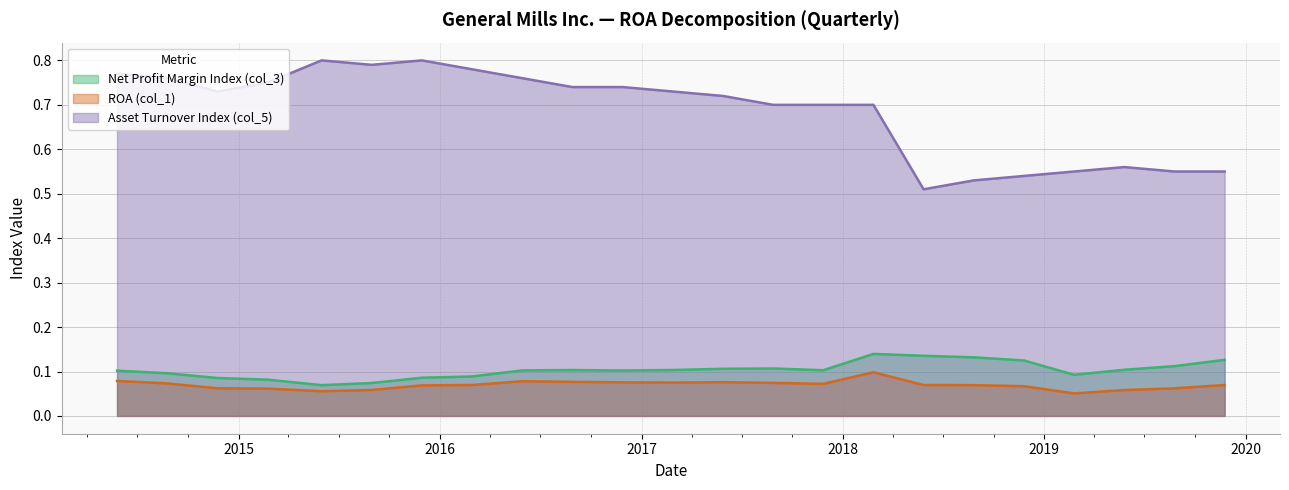

At which label is ROA (col_1) closest to 0?

2019-02-24